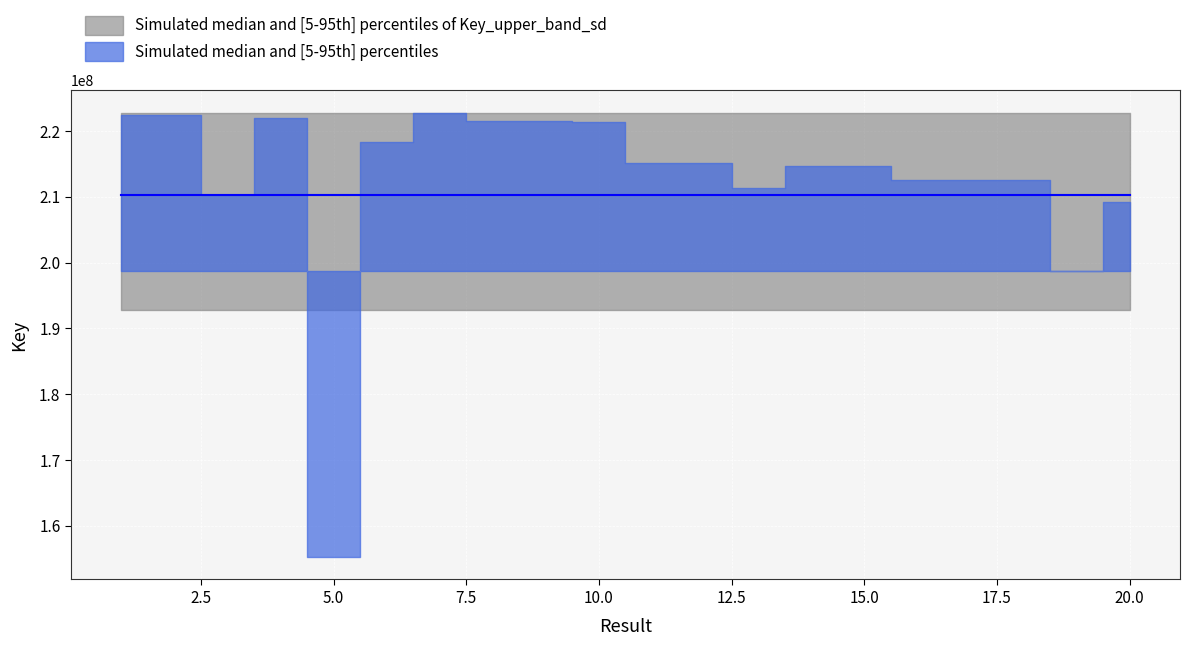

Which series has the largest total across all categories?

Key (upper band)